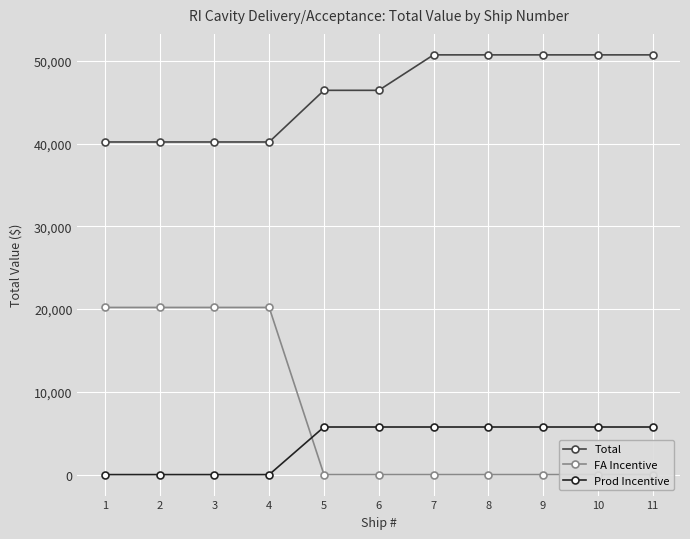

Is it true that Total equals 46427.5 at 6?

True